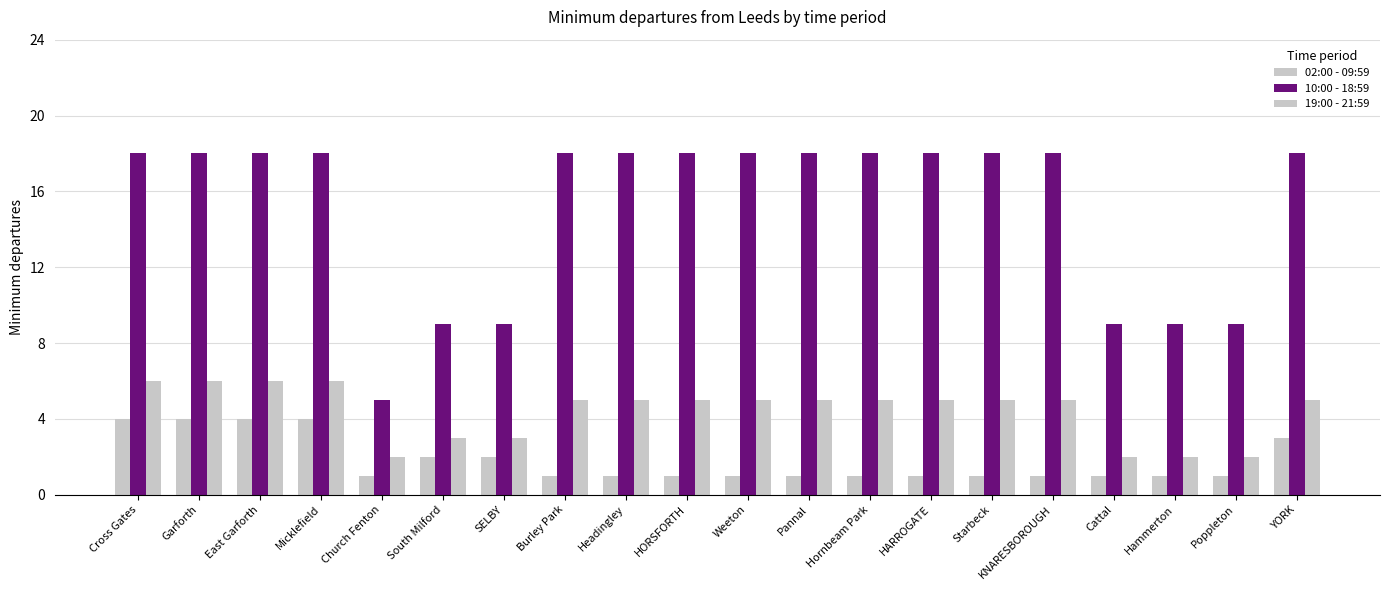

How many categories are shown in the chart?

20